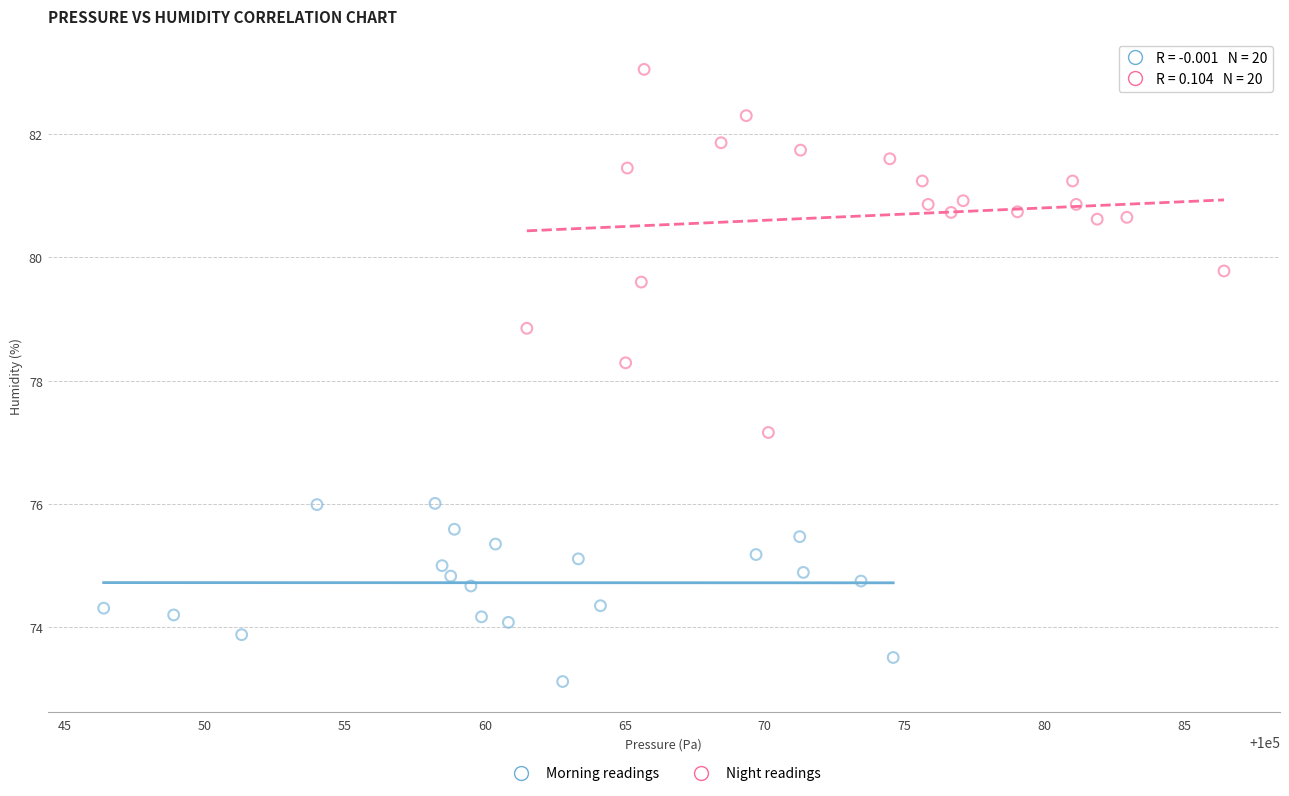

Which series contains the lowest Y value?

Morning readings